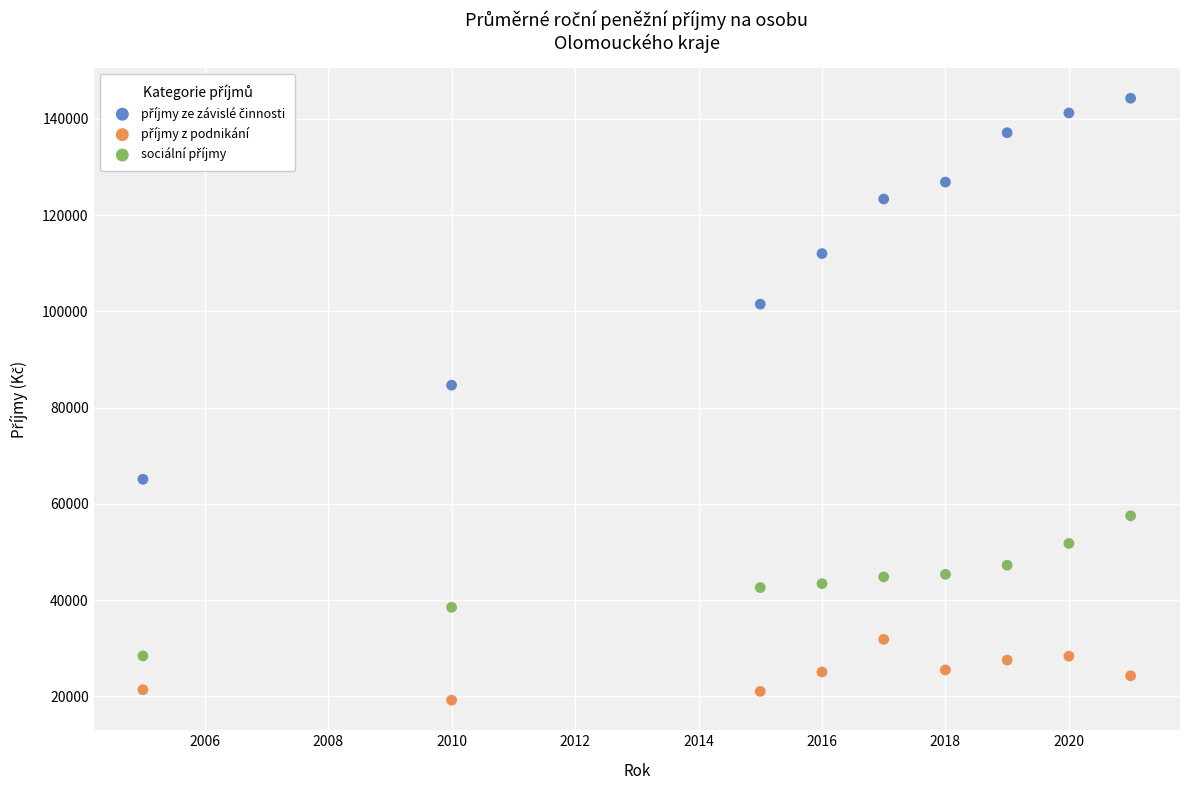

What is the X range (max minus min) for the scatter plot?

16.0